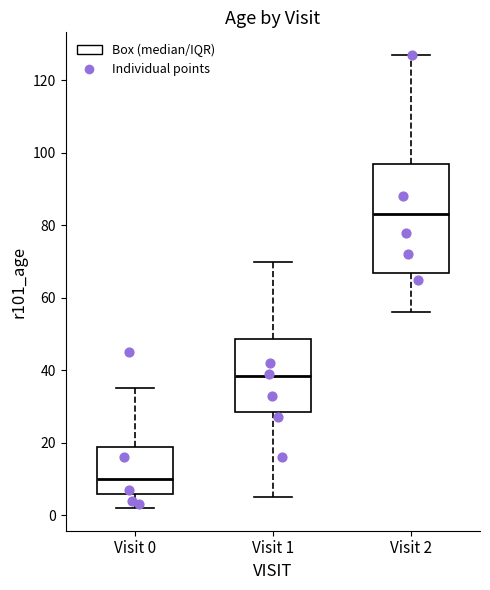

Where does the lower whisker of the box for Visit 2 end on the y-axis? The values are not printed on the chart, so give them approximately, as read against the axis.

56